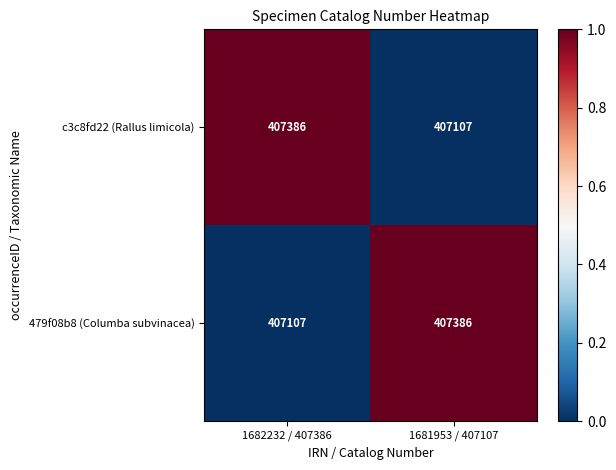

What is the difference between the 479f08b8 (Columba subvinacea) values at 1681953 / 407107 and 1682232 / 407386?

279